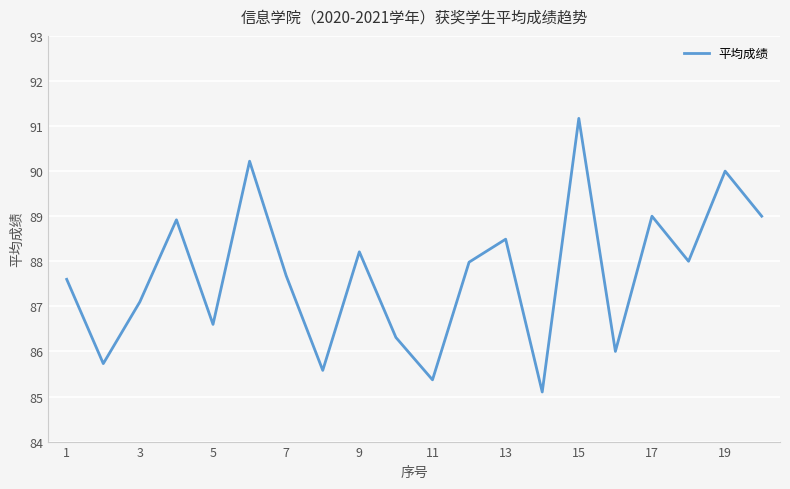

What is the maximum value shown in the chart?

91.2